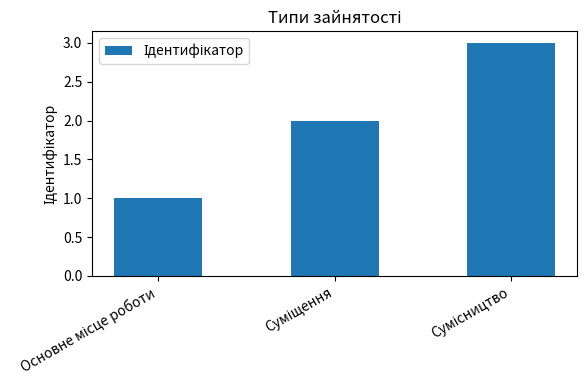

What is the difference between the maximum and minimum values?

2